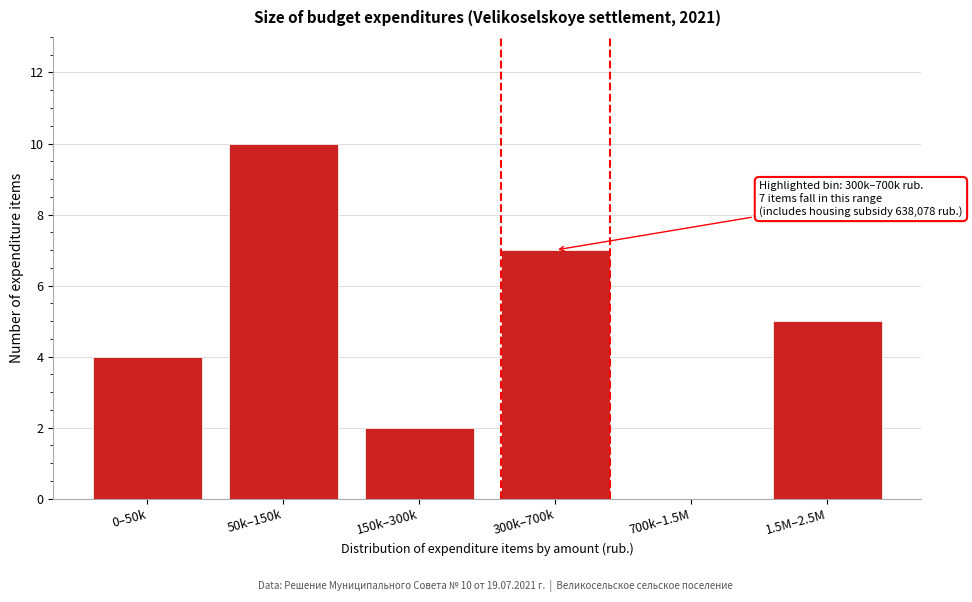

Reading left to right, transcribe all the data shown in this chart.

0–50k=4	50k–150k=10	150k–300k=2	300k–700k=7	700k–1.5M=0	1.5M–2.5M=5